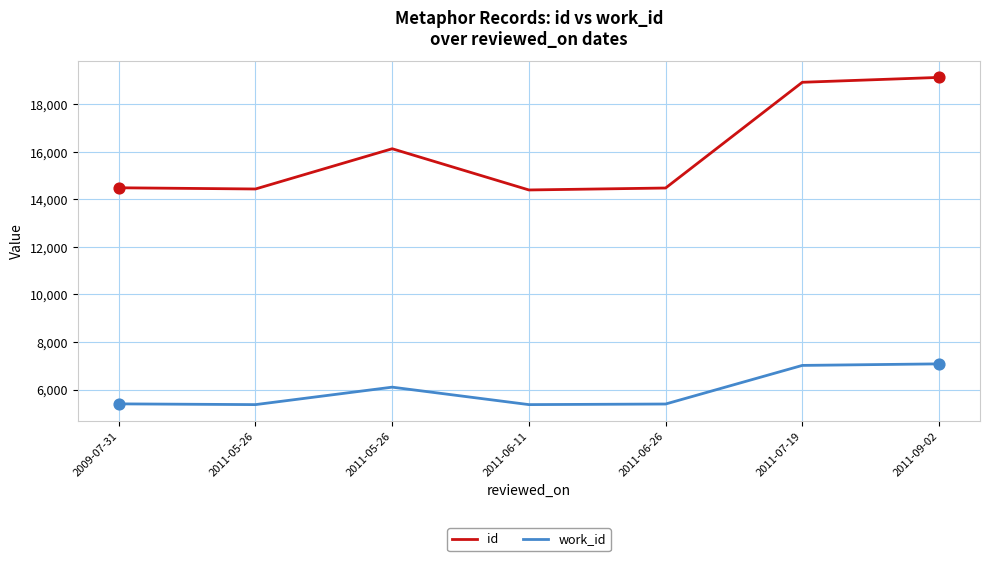

Is the value of work_id at 2011-05-26 greater than the value of id at 2009-07-31?

No